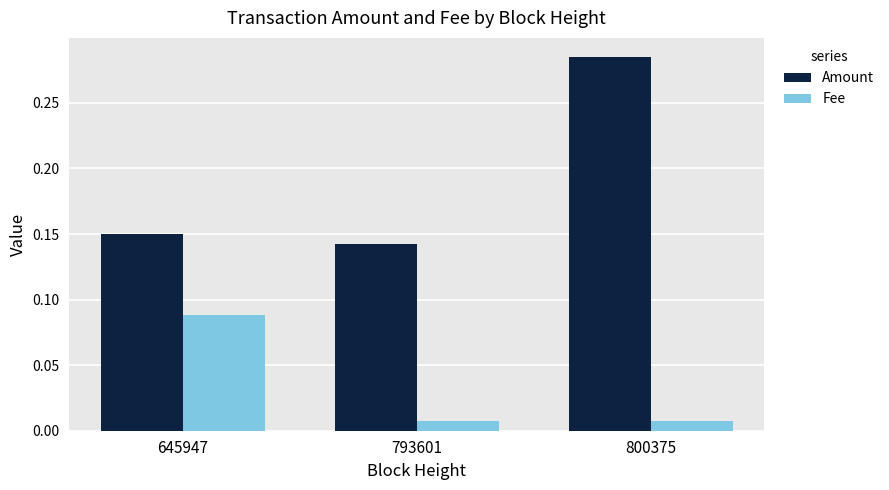

How many Amount values are between 0 and 1?

3